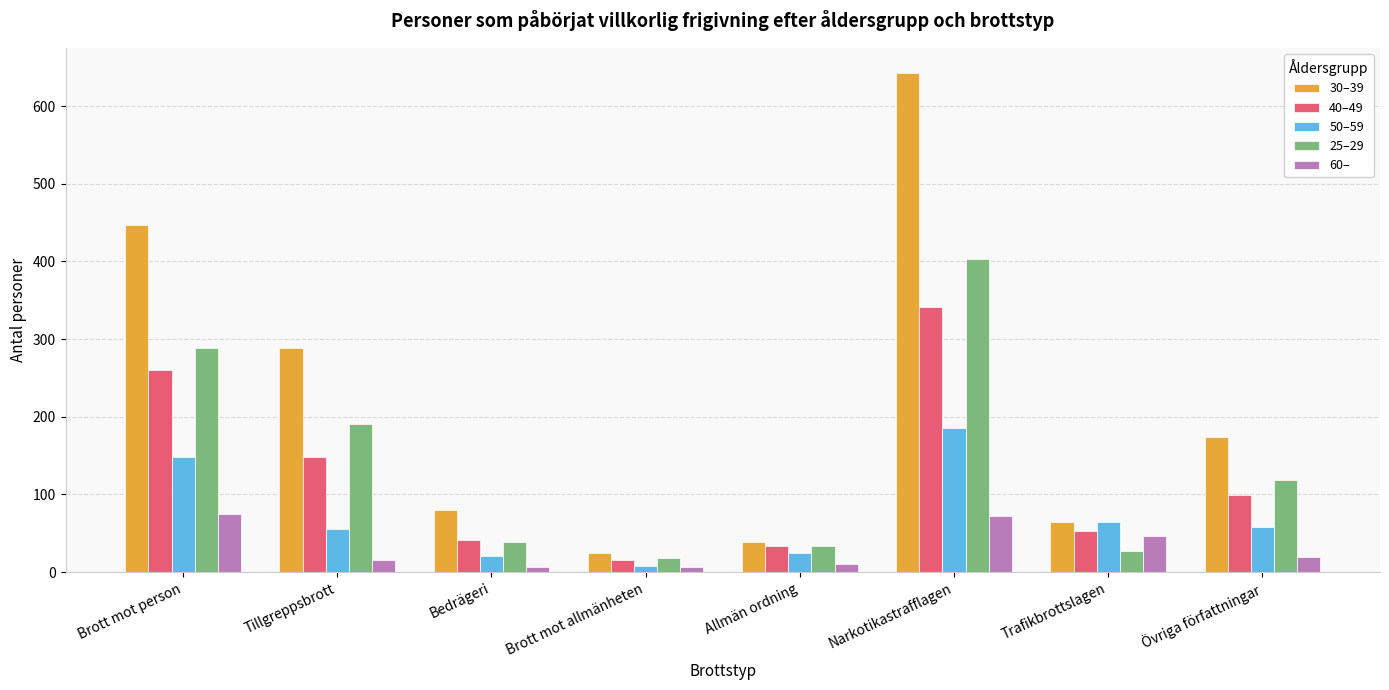

What is the label of the 5th bar from the right?

Brott mot allmänheten